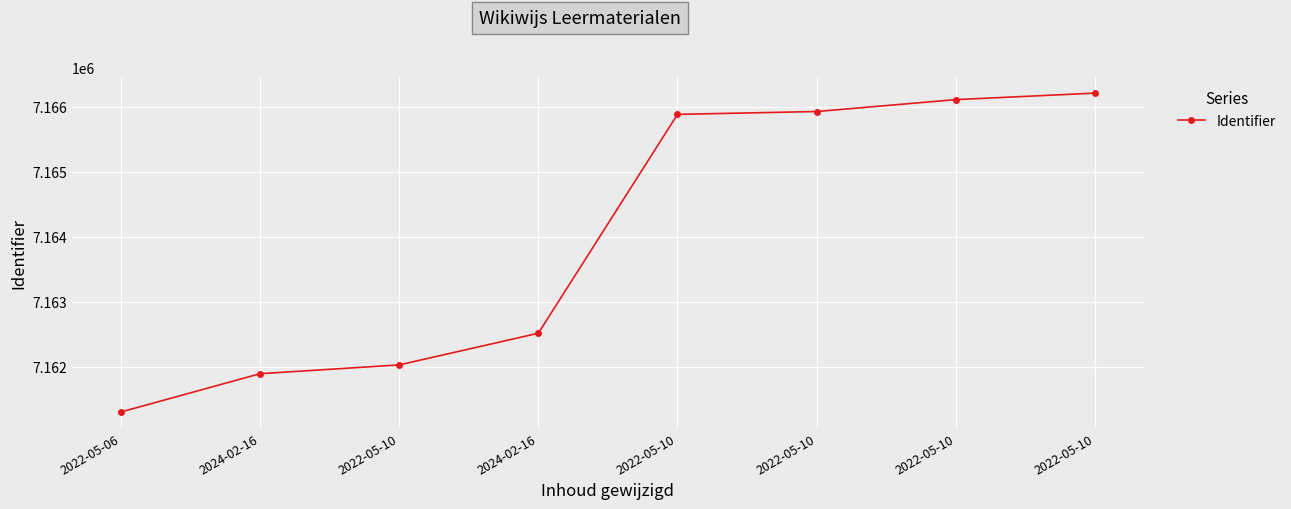

Reading left to right, what are all the values shown in this chart?

2022-05-06=7161308	2024-02-16=7161897	2022-05-10=7162032	2024-02-16=7162519	2022-05-10=7165884	2022-05-10=7165928	2022-05-10=7166111	2022-05-10=7166211